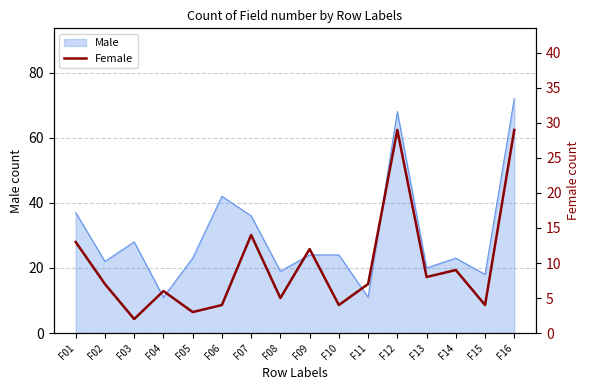

At which label is the value closest to 15?

F07